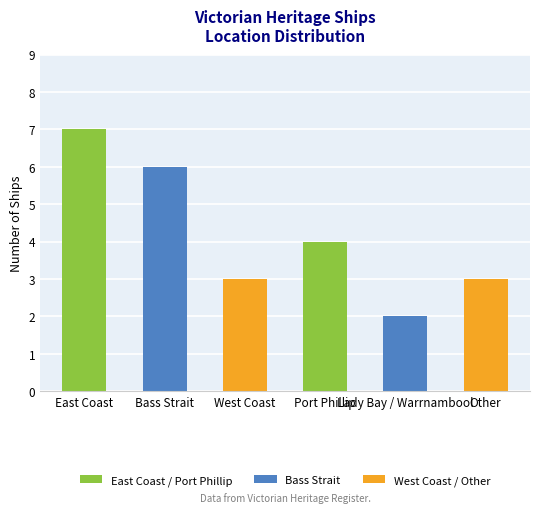

What is the label of the 5th bar from the left?

Lady Bay / Warrnambool